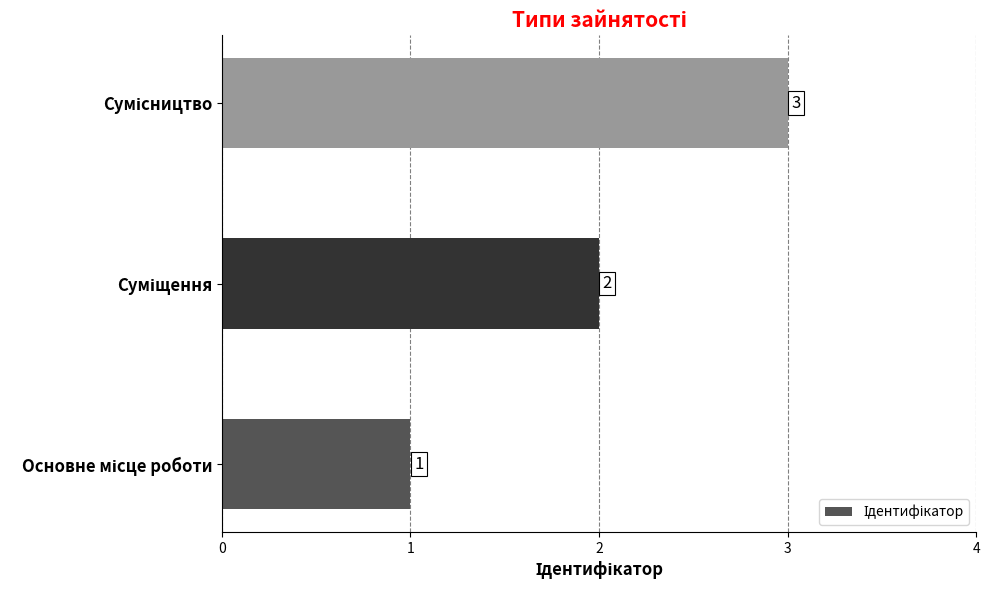

Count the values in the range 1 to 3.

3